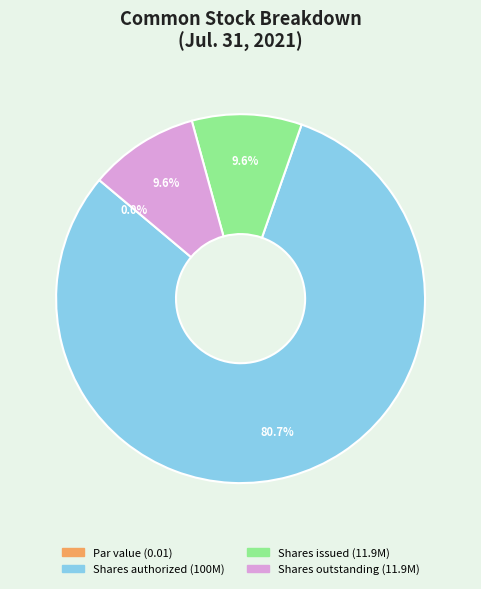

What is the largest slice in the pie chart?

Common stock, shares authorized